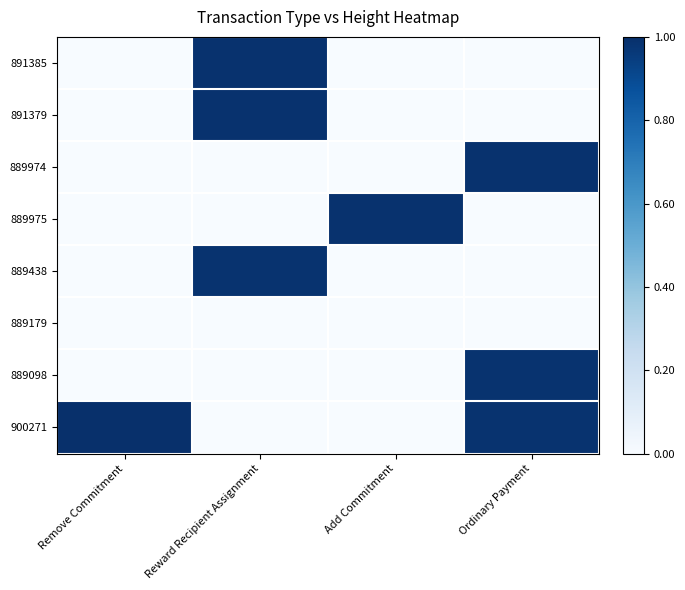

What is the total value across all series at Reward Recipient Assignment?

3.0